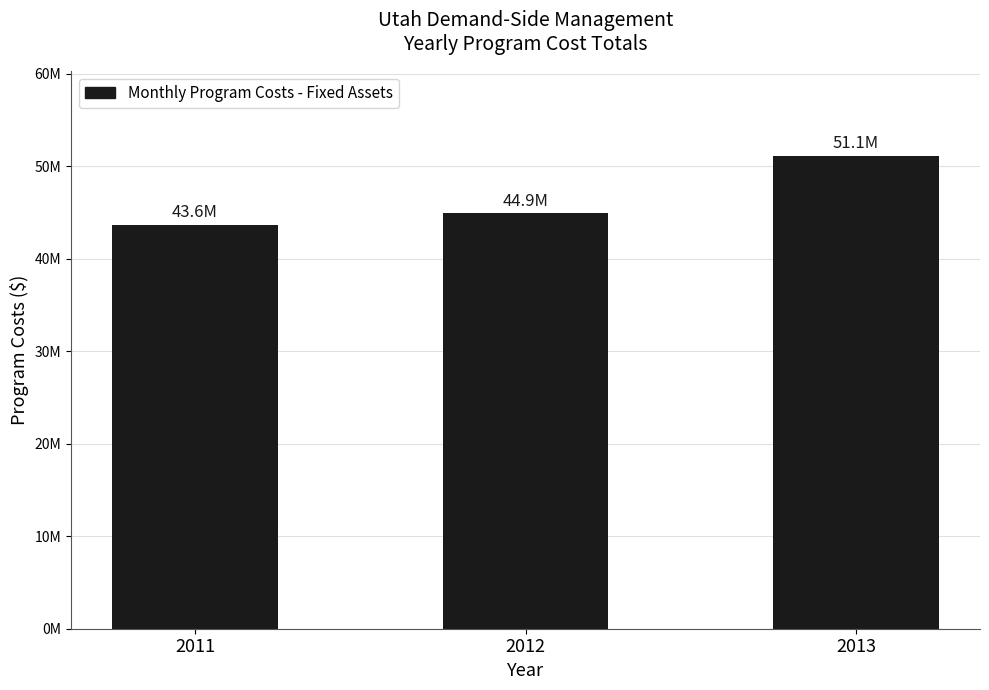

Reading right to left, transcribe all the data shown in this chart.

51076863.1	44887095.0	43638929.7